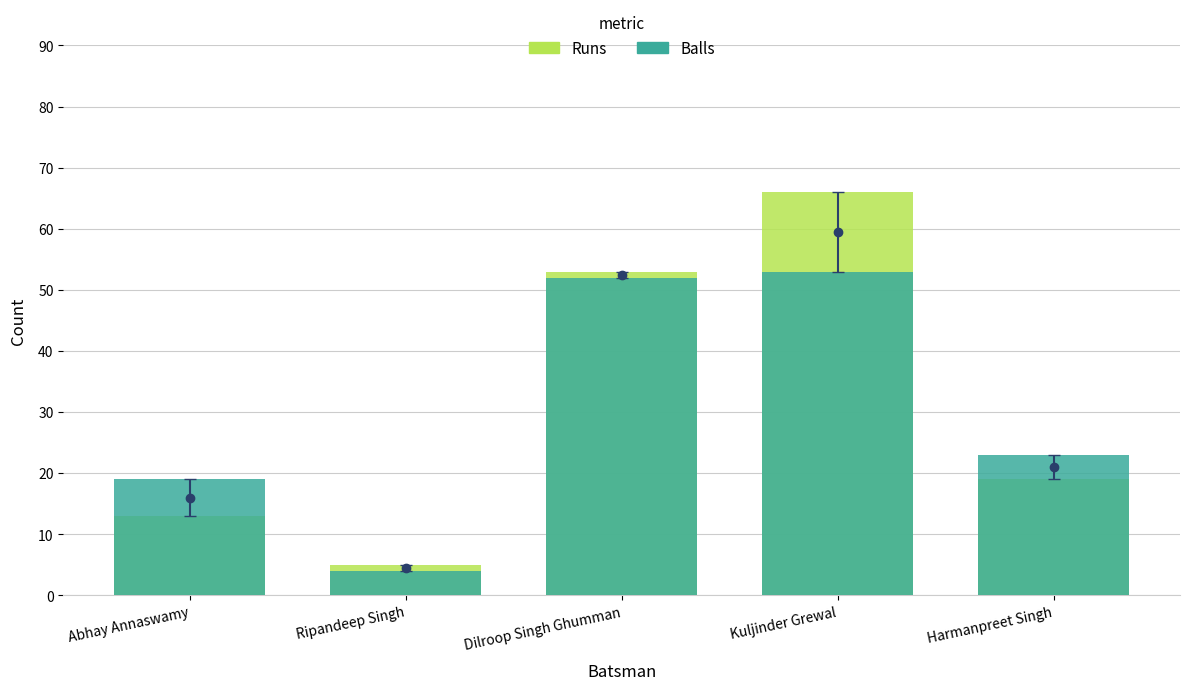

What is the difference between the second highest and minimum values in the Runs series?

48